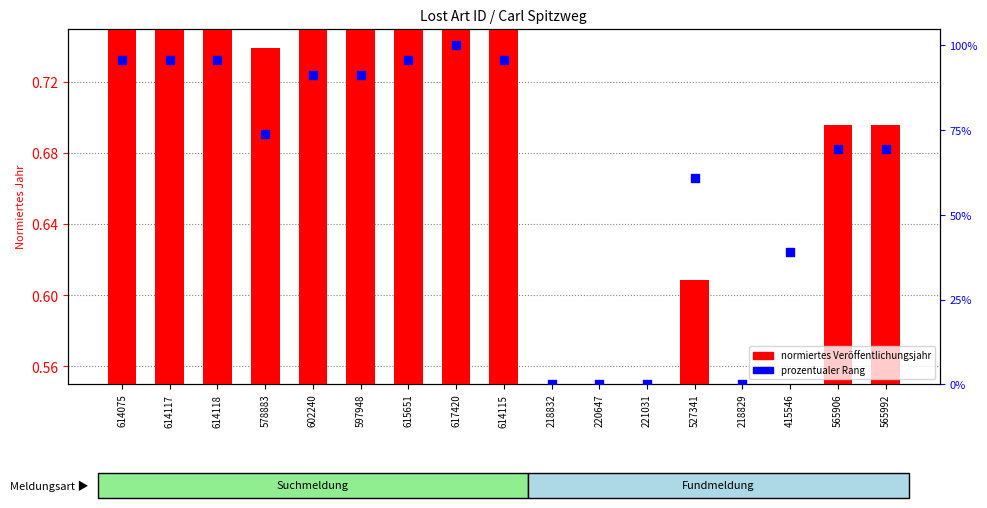

Between 565906 and 565992, which is larger?

565906